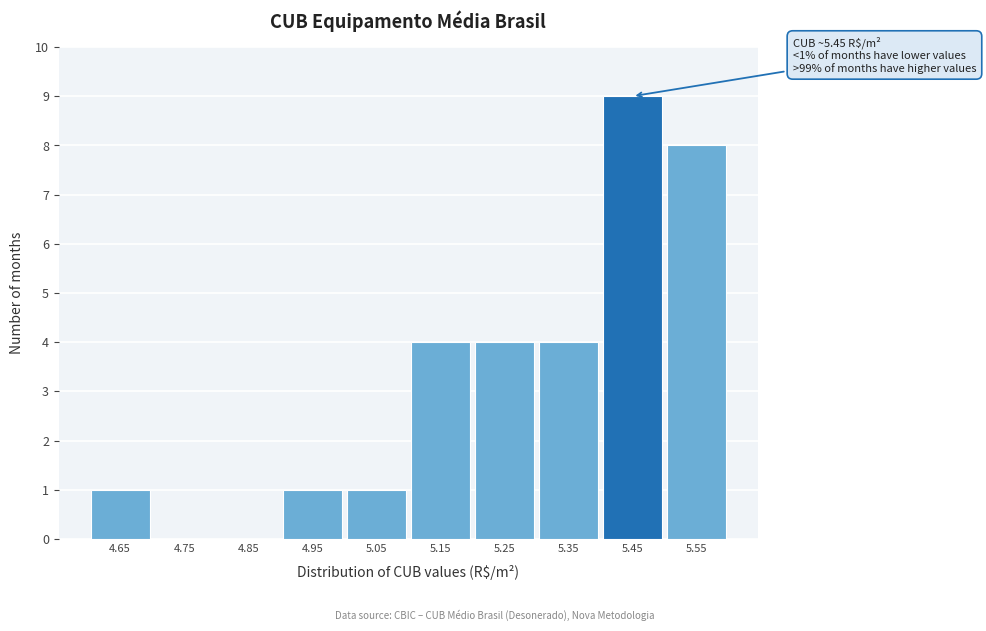

Reading right to left, list all the values displayed in this chart.

5.55=8	5.45=9	5.35=4	5.25=4	5.15=4	5.05=1	4.95=1	4.85=0	4.75=0	4.65=1